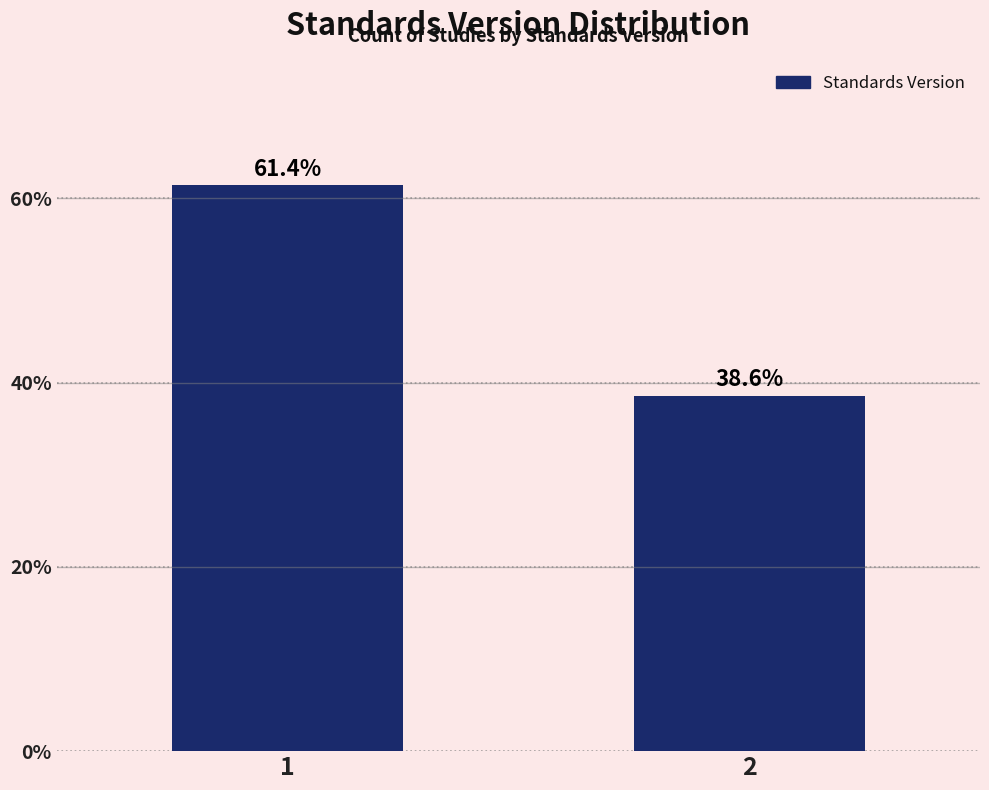

Reading left to right, extract all data points from this chart.

61.4	38.6